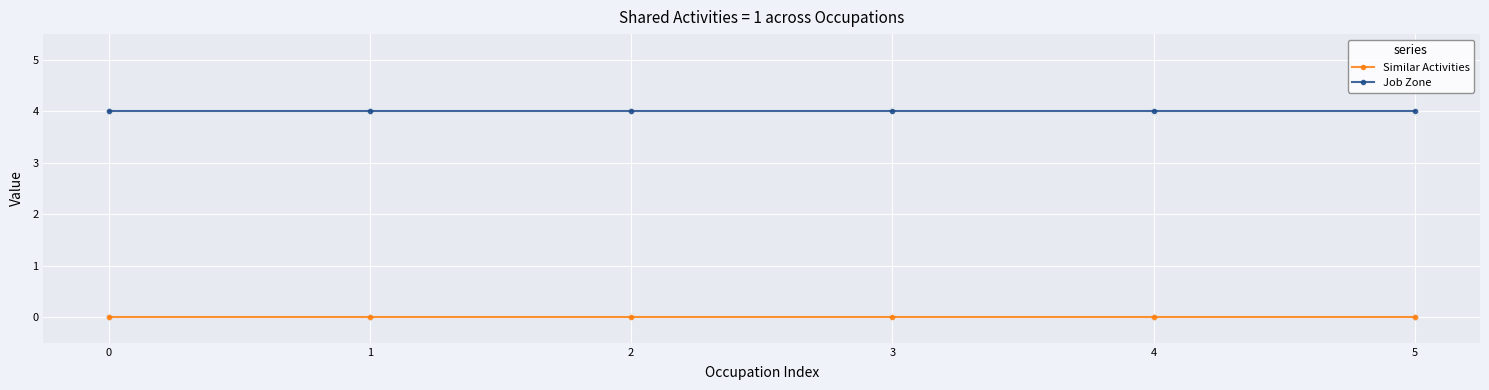

Which series has the widest spread of Y values?

Similar Activities